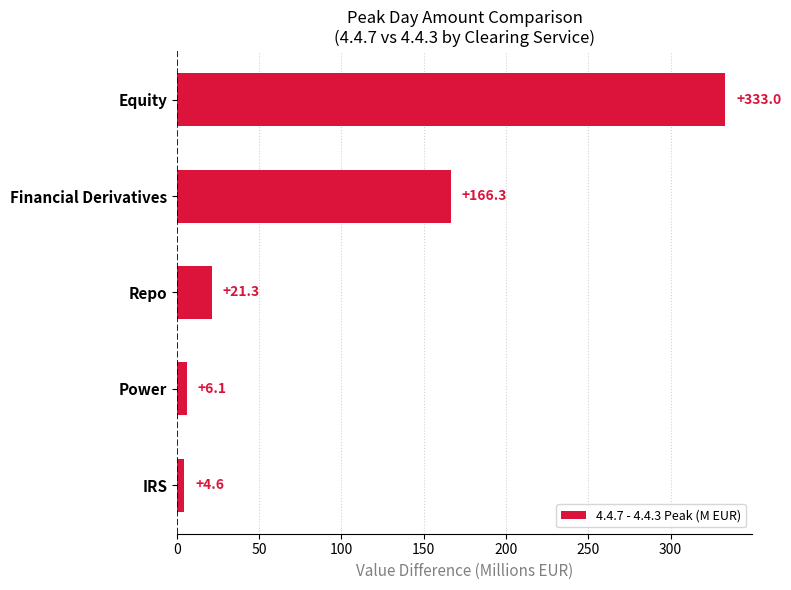

Reading bottom to top, what are all the values shown in this chart?

4.6	6.1	21.3	166.3	333.0